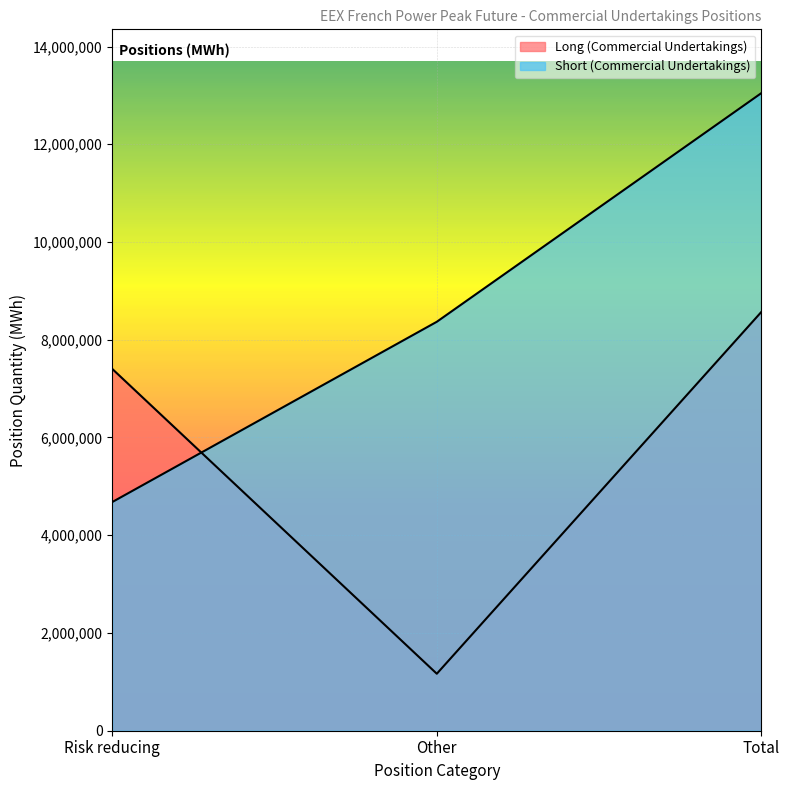

Does the chart display data point markers on the line(s)?

No